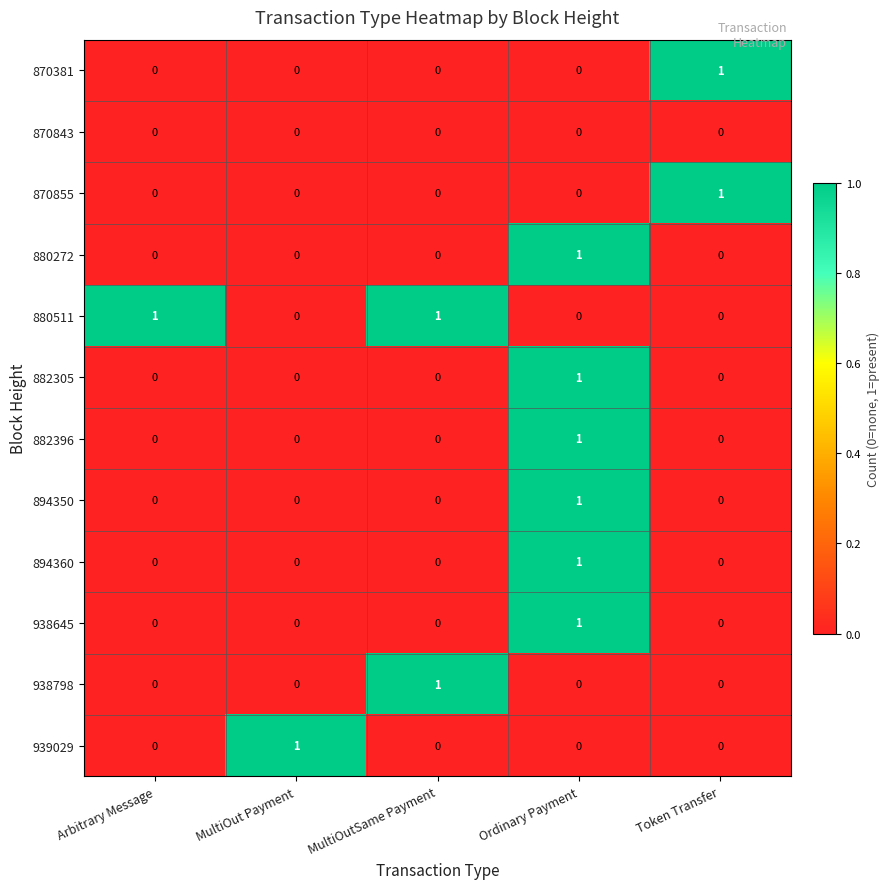

Is it true that 870855 equals 1 at MultiOutSame Payment?

False